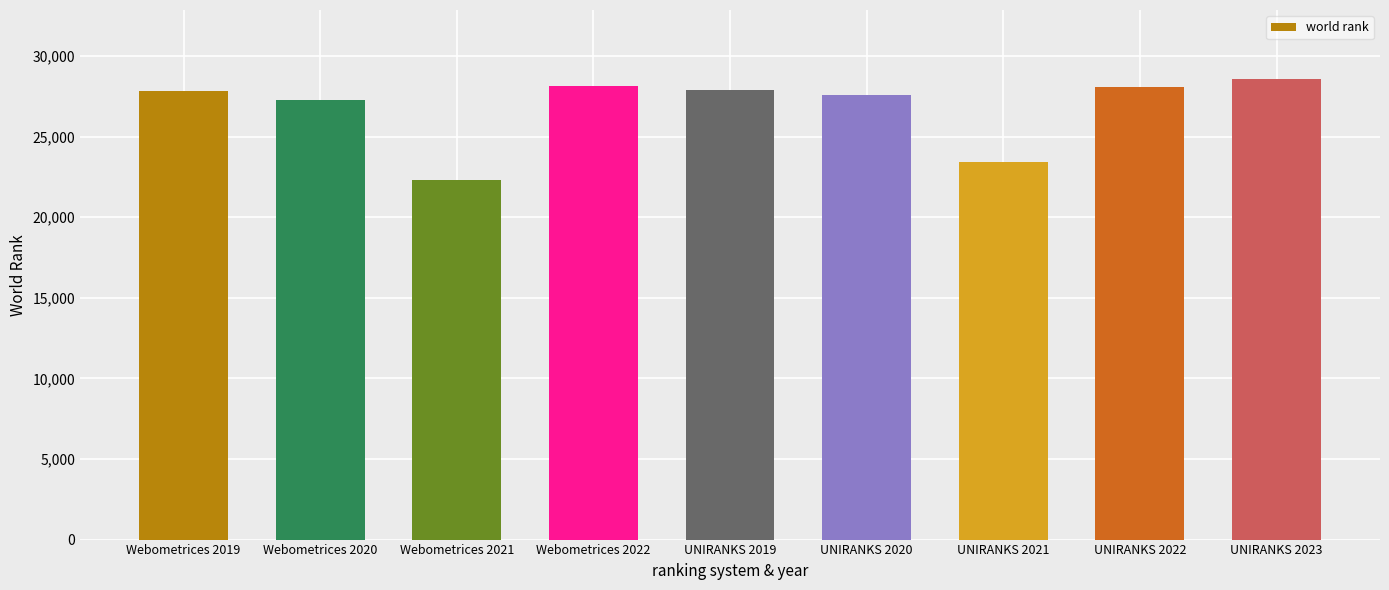

What is the label of the 3rd bar from the left?

Webometrices 2021